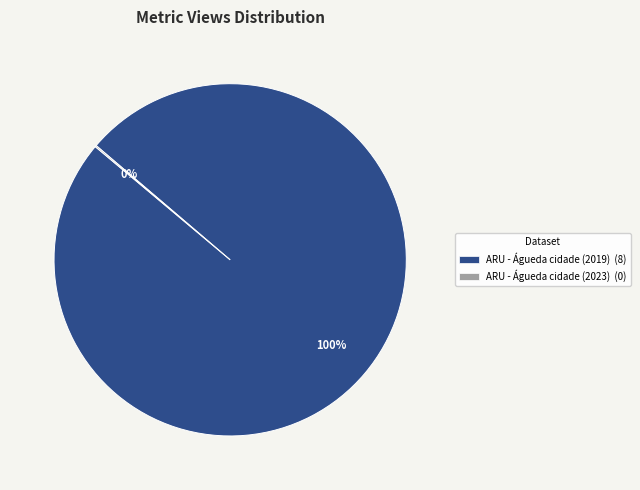

Does any single category account for the majority?

Yes